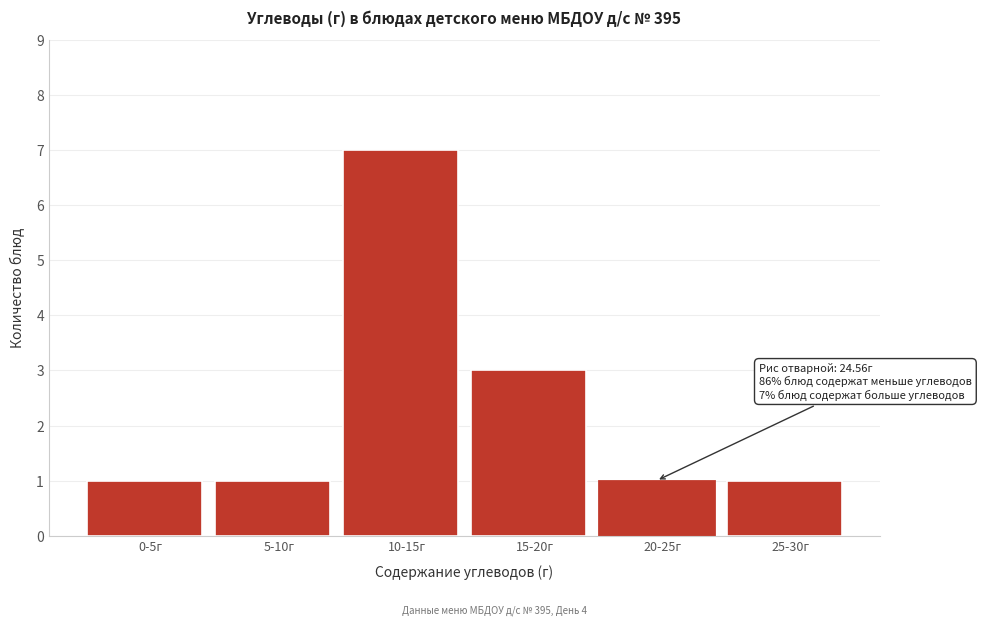

Reading right to left, extract all data points from this chart.

1	1	3	7	1	1